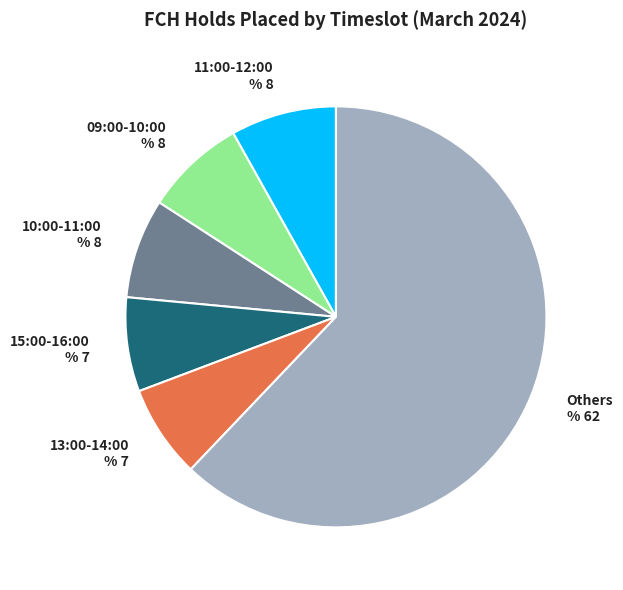

What percentage is the 13:00-14:00 slice, to the nearest percent?

7%